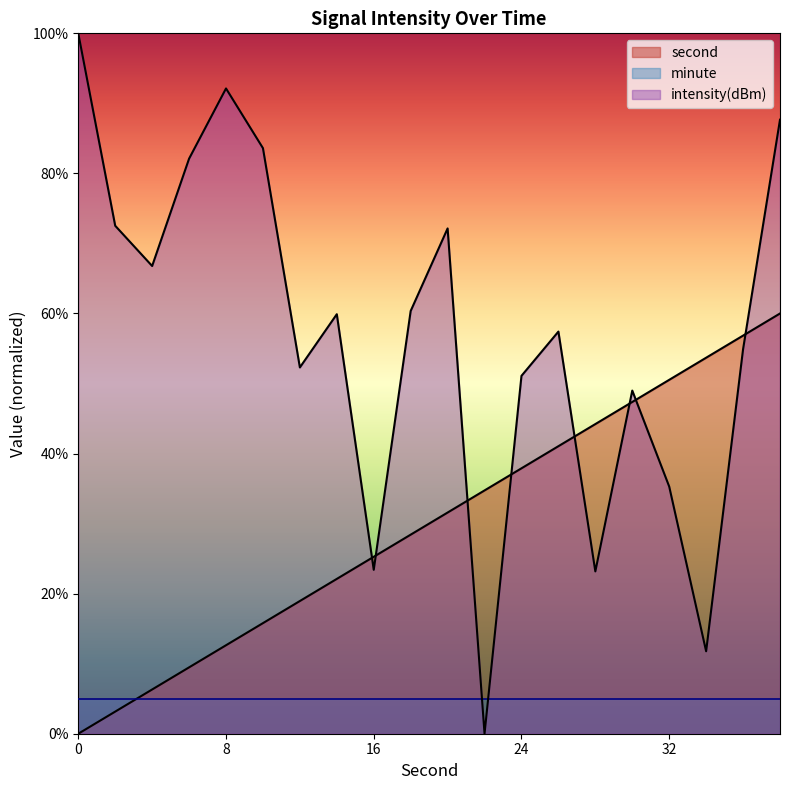

Which series has the largest range (max minus min)?

intensity(dBm)